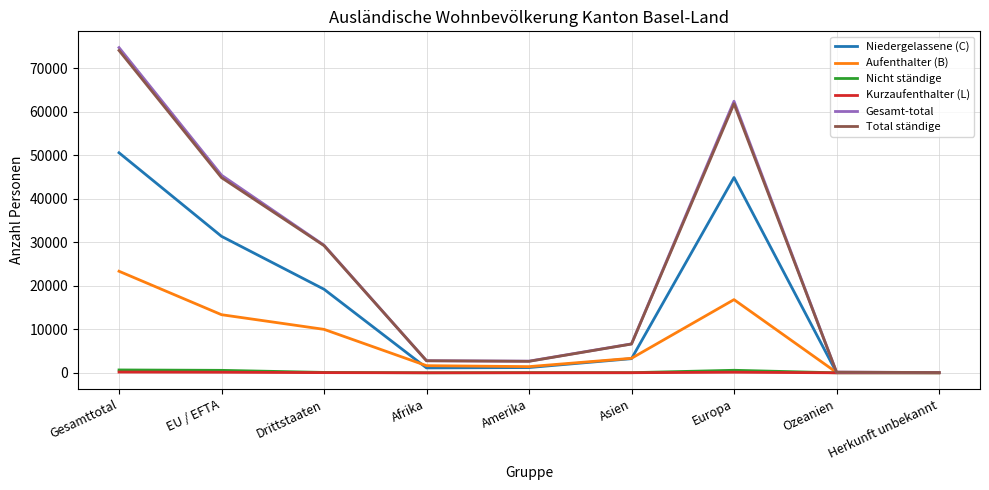

Between Afrika and Herkunft unbekannt, which series saw the biggest shift?

Gesamt-total